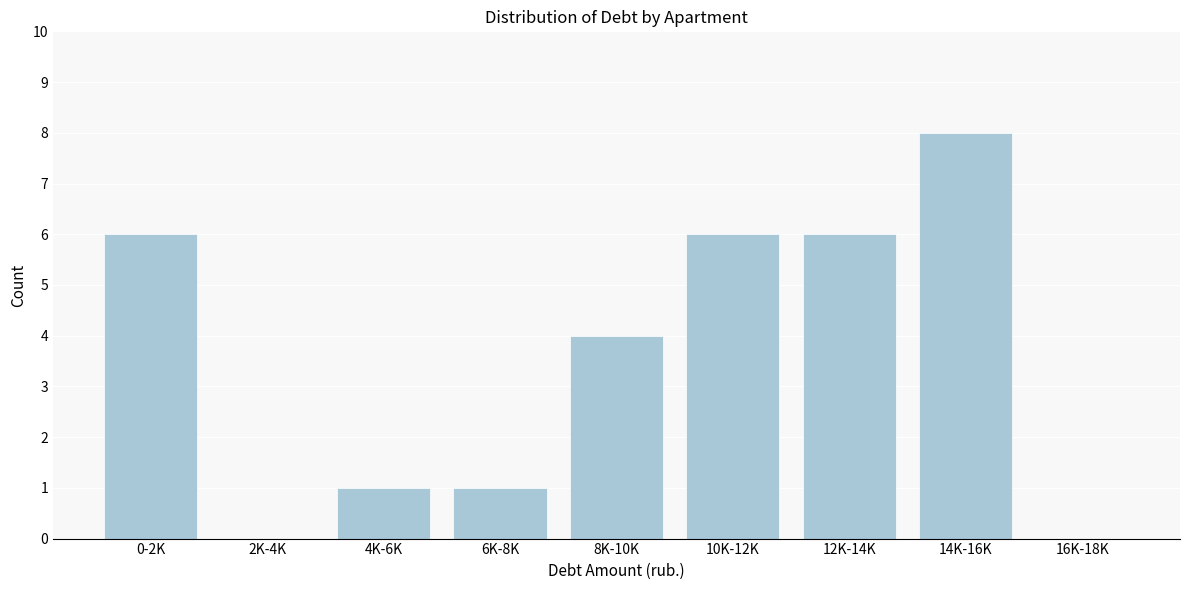

Reading left to right, extract all data points from this chart.

0-2K=6	2K-4K=0	4K-6K=1	6K-8K=1	8K-10K=4	10K-12K=6	12K-14K=6	14K-16K=8	16K-18K=0